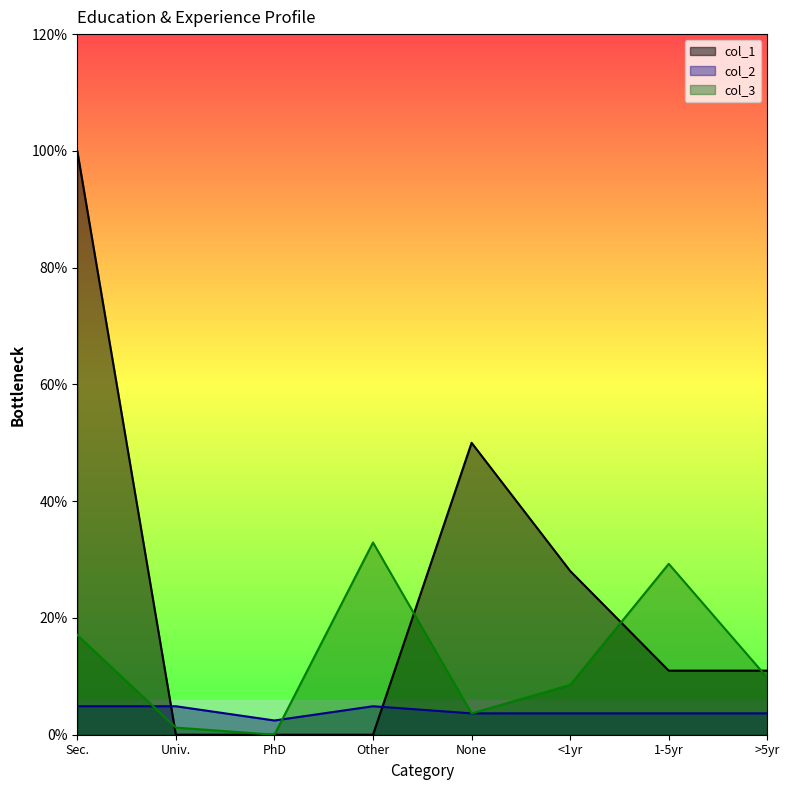

How many interior local peaks (higher than both neighbors) does the data have?

1